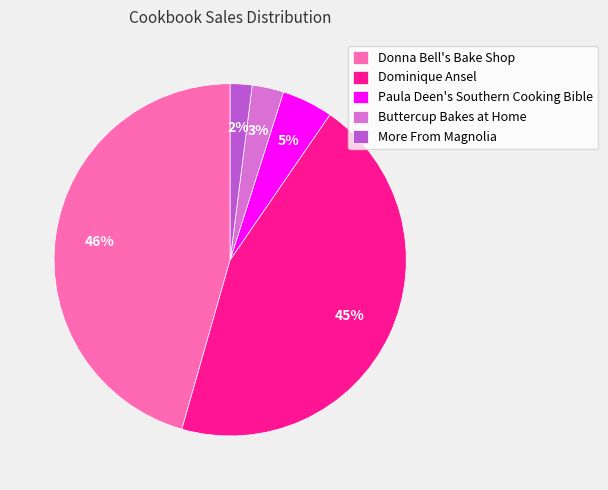

Combined, do Dominique Ansel and Paula Deen's Southern Cooking Bible account for over 50%?

No